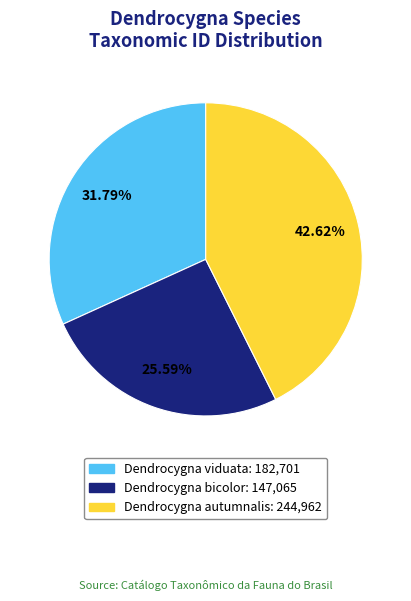

What is the ratio of the value at Dendrocygna viduata to the value at Dendrocygna bicolor?

1.2